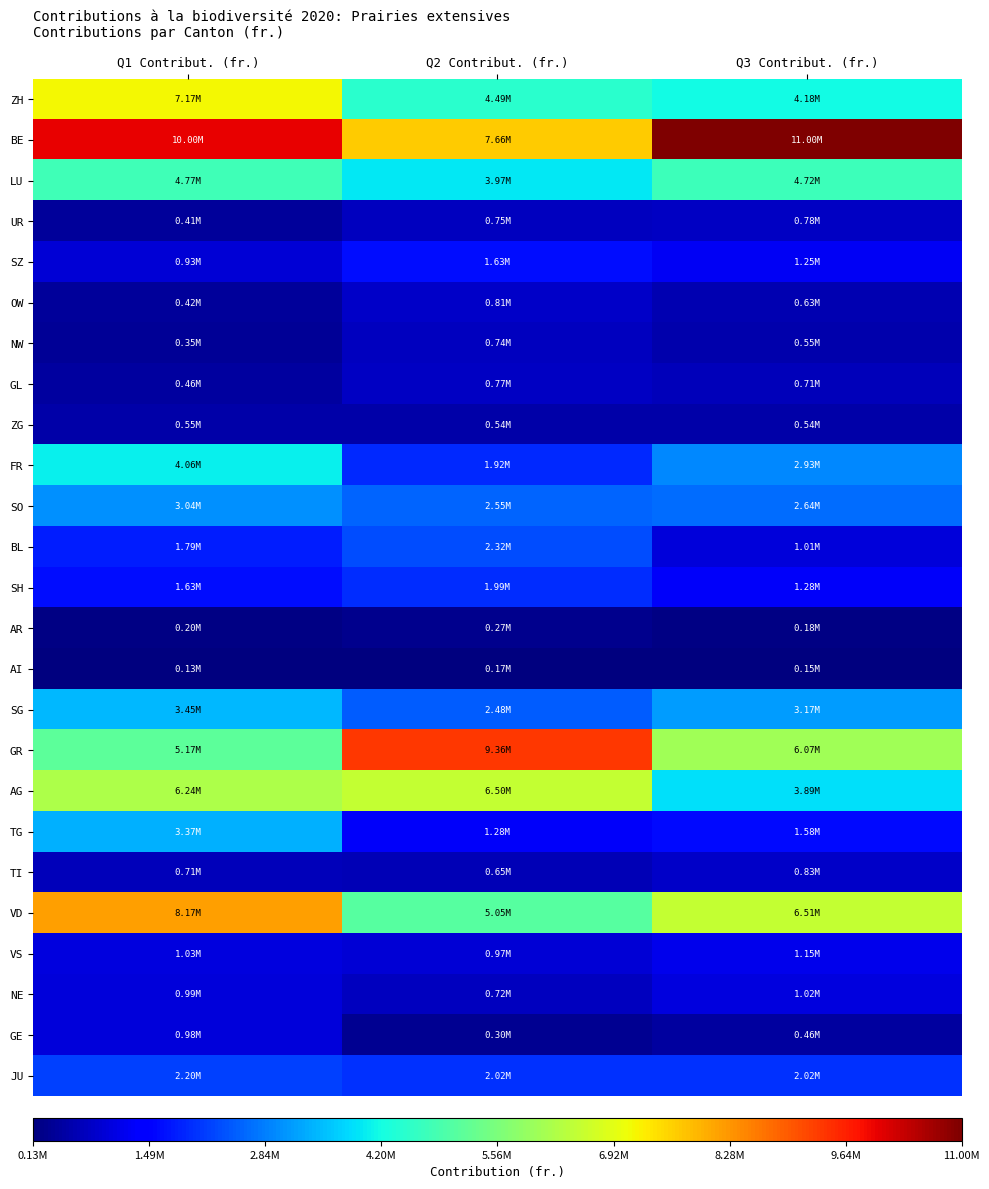

Which series has the largest range (max minus min)?

GR